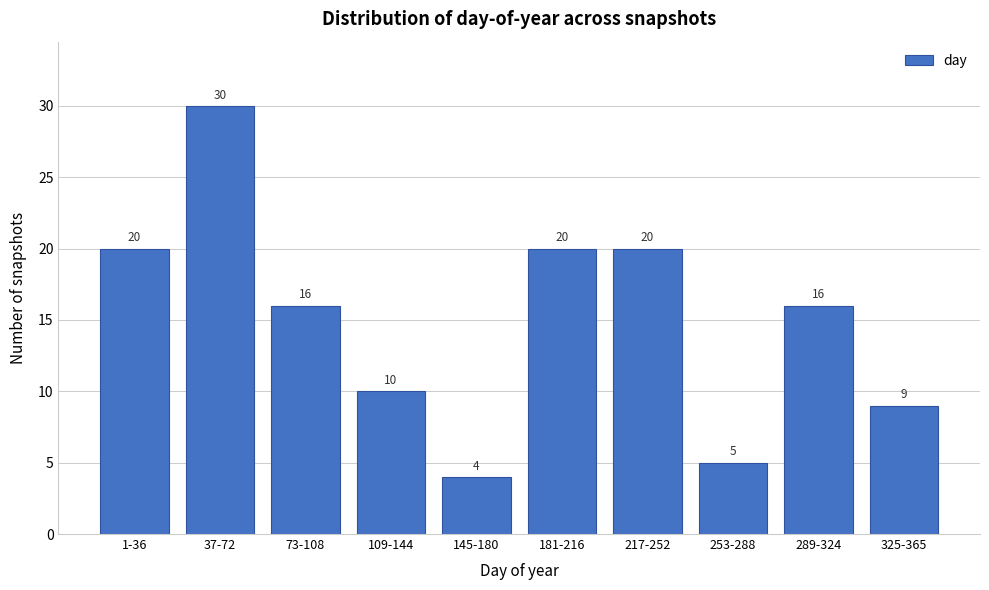

Reading right to left, list all the values displayed in this chart.

9	16	5	20	20	4	10	16	30	20